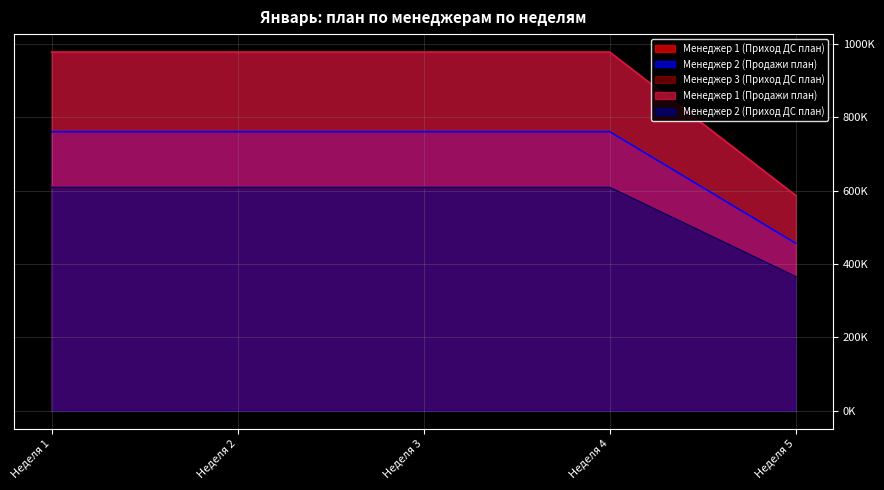

How many data points in Менеджер 2 (Продажи план) are less than 760869?

1